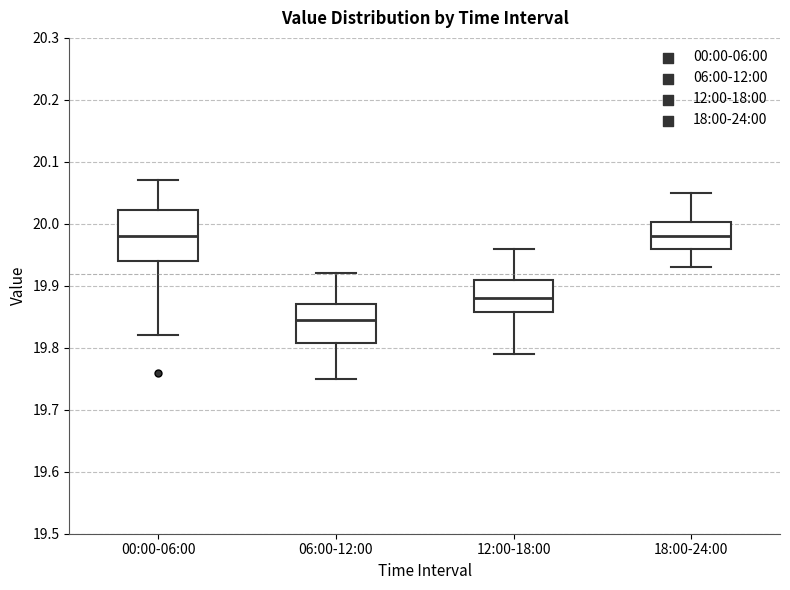

Reading left to right, read every box against the y-axis: the position of its median line, the range the box covers, and the ends of its whiskers. The values are not printed on the chart, so give them approximately, as read against the axis.

00:00-06:00: median 19.98, box 19.94 to 20.02, whiskers 19.82 to 20.07
06:00-12:00: median 19.85, box 19.81 to 19.87, whiskers 19.75 to 19.92
12:00-18:00: median 19.88, box 19.86 to 19.91, whiskers 19.79 to 19.96
18:00-24:00: median 19.98, box 19.96 to 20.00, whiskers 19.93 to 20.05